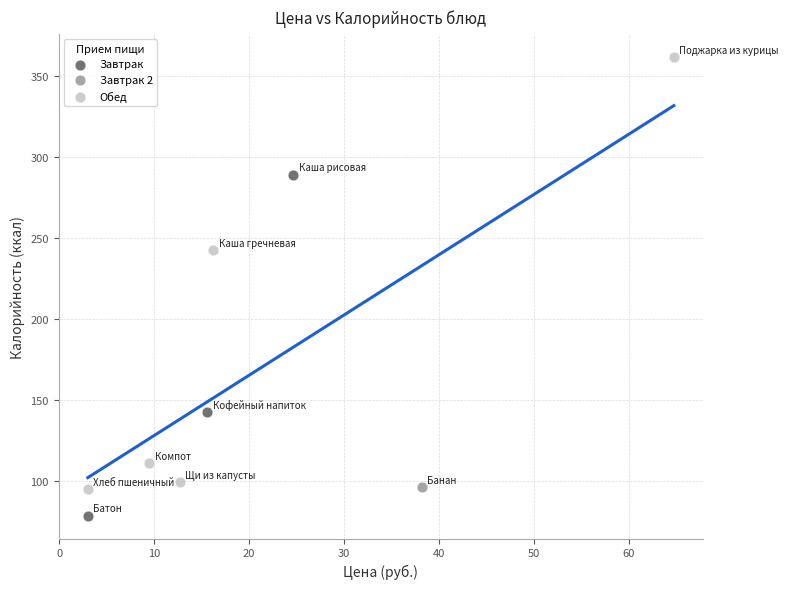

Which series reaches the maximum Y coordinate?

Обед